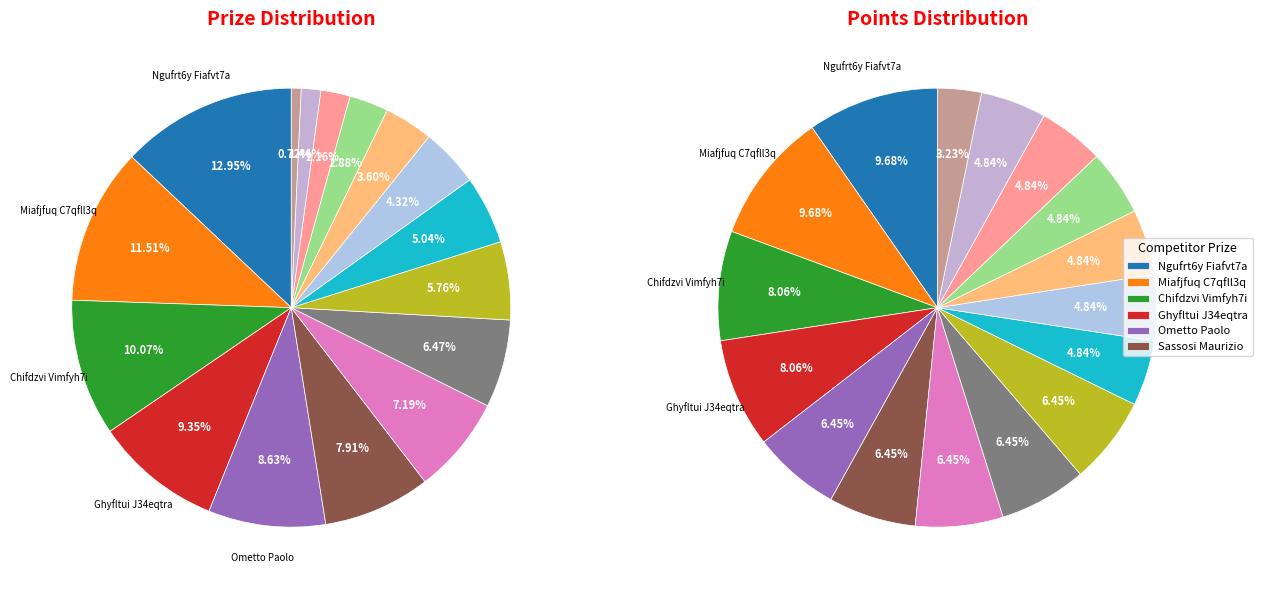

To the nearest percent, what is the combined percentage of Pqaf42ay Lyue4vqi and Sassosi Maurizio?

12%